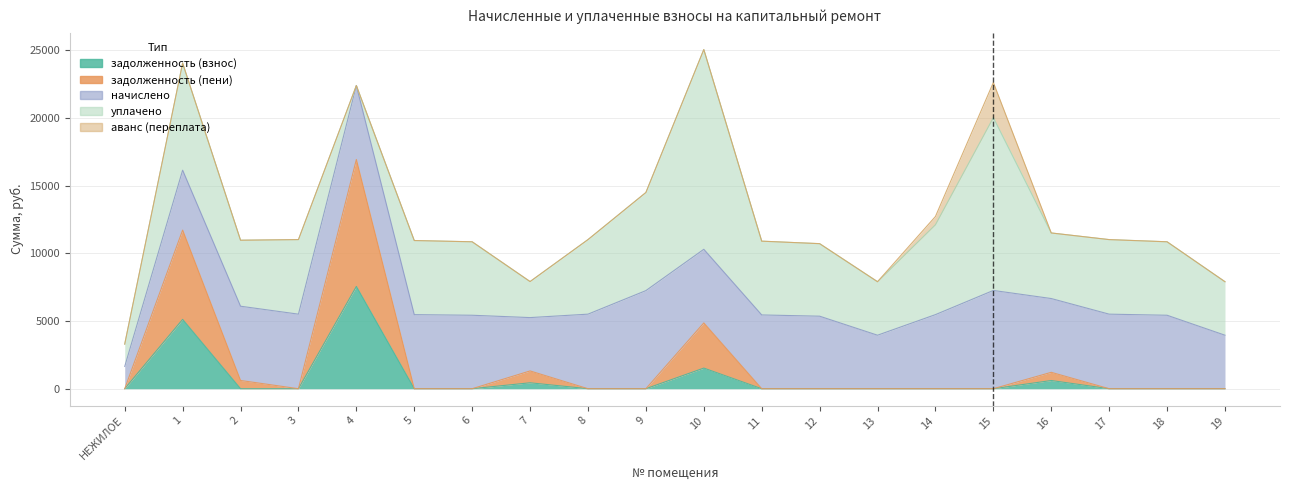

True or false: начислено and уплачено cross at least once.

True